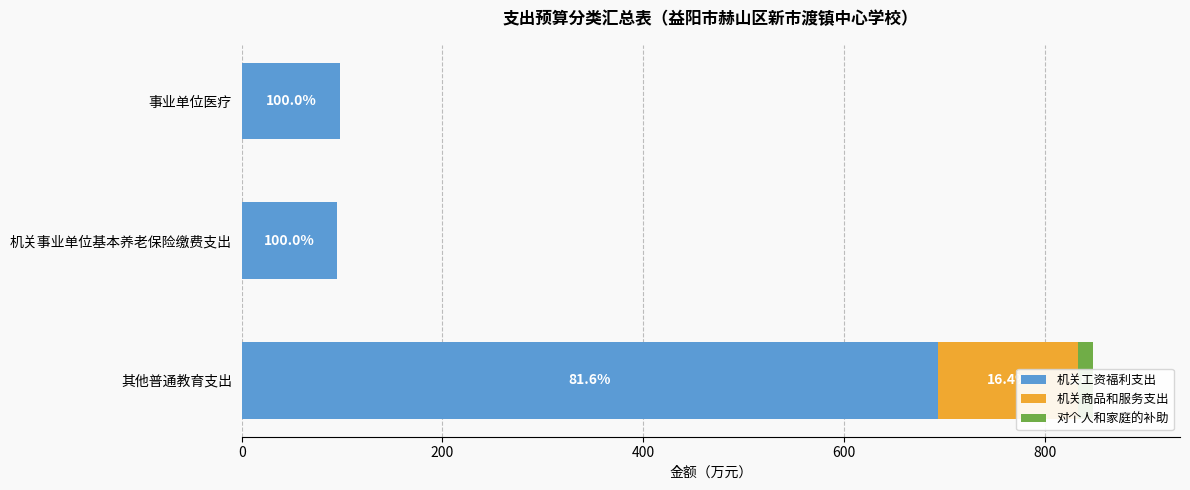

Reading left to right, what are all the values shown in this chart?

机关工资福利支出: 693.7	94.8	98.4
机关商品和服务支出: 139.3	0.0	0.0
对个人和家庭的补助: 15.5	0.0	0.0